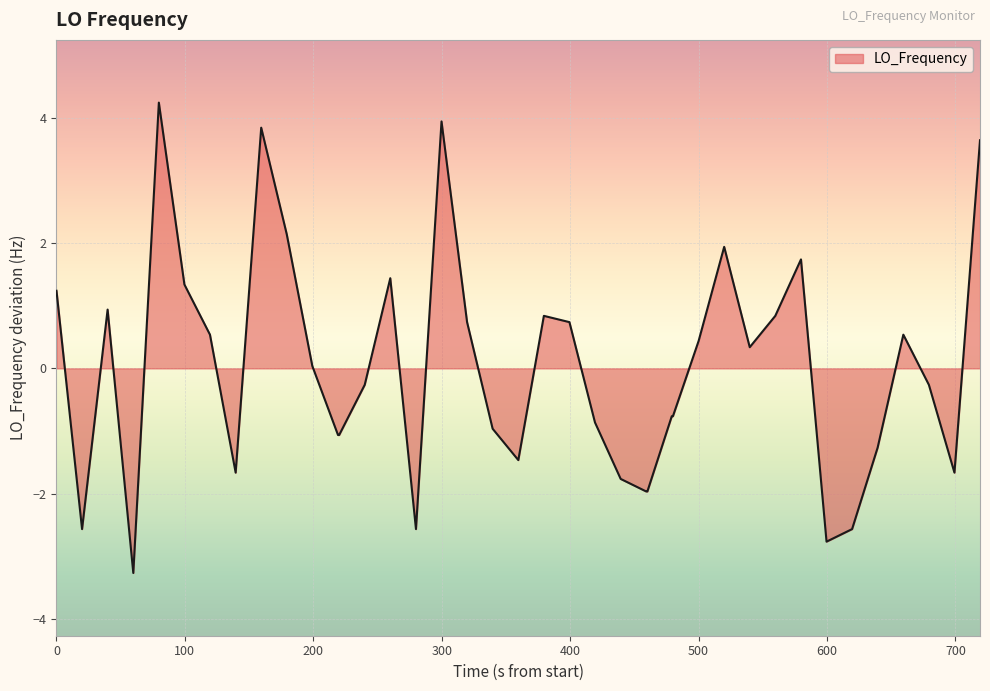

What is the difference between the maximum and minimum values?

7.5